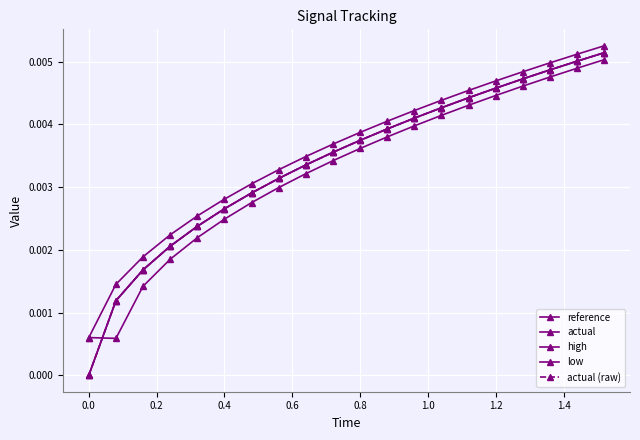

Does the chart have visible grid lines?

Yes